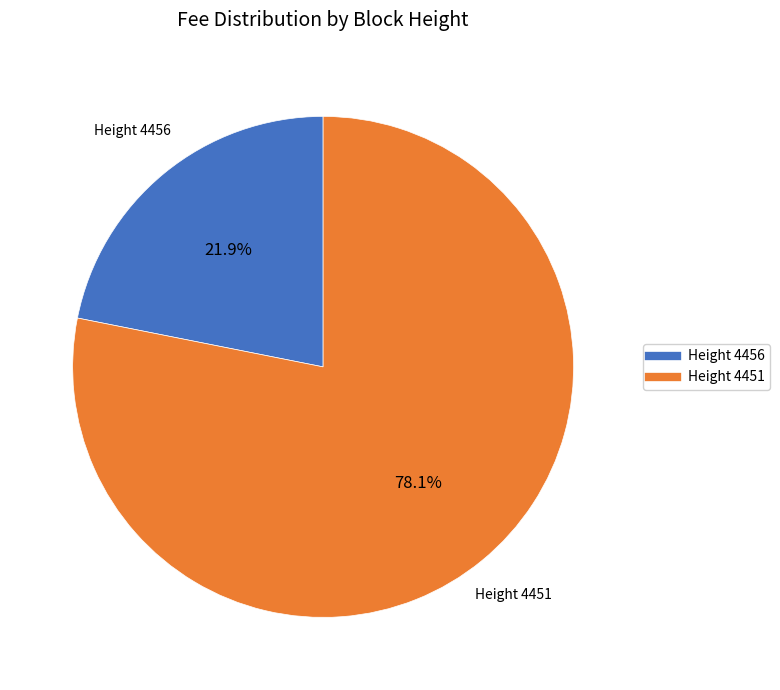

Does any single category account for the majority?

Yes